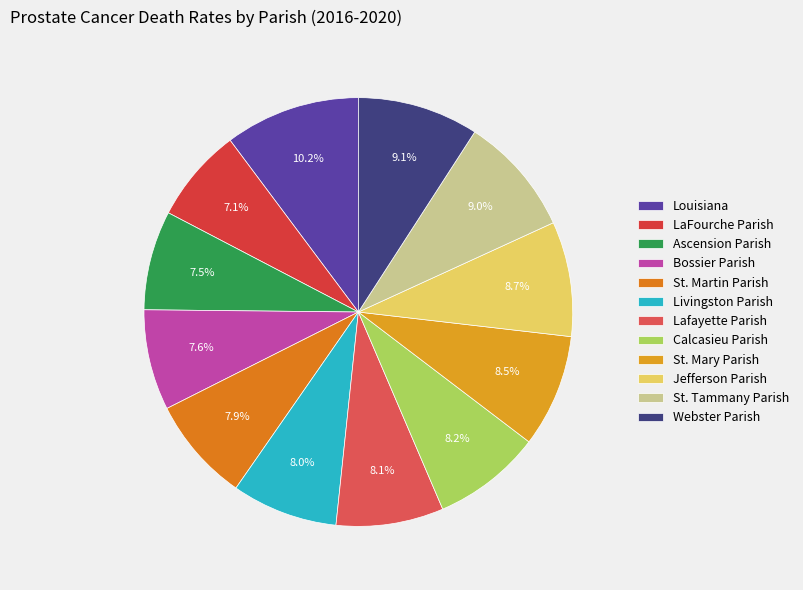

What is the total percentage of LaFourche Parish and Jefferson Parish?

15.8%